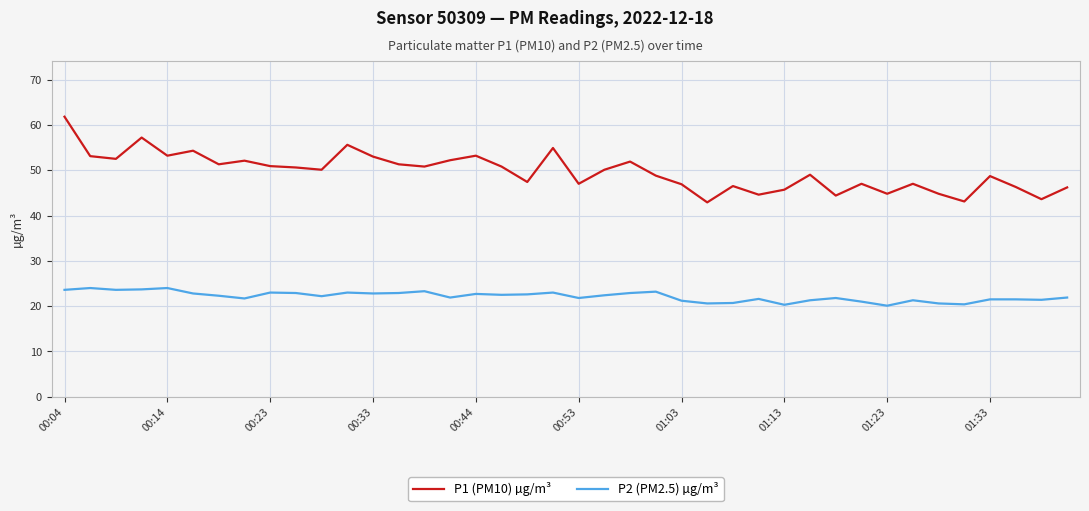

Which series has the largest total across all categories?

P1 (PM10) µg/m³